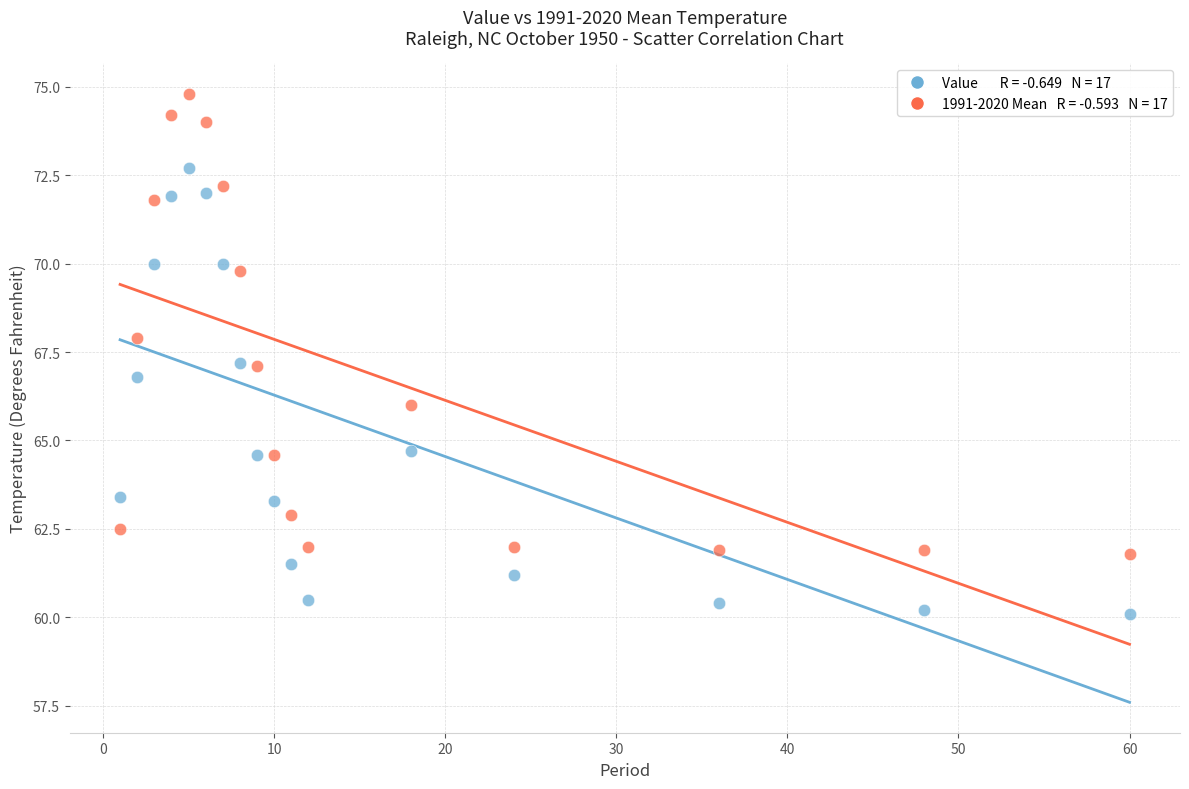

Across all data points, what is the range of X values (max minus min)?

59.0